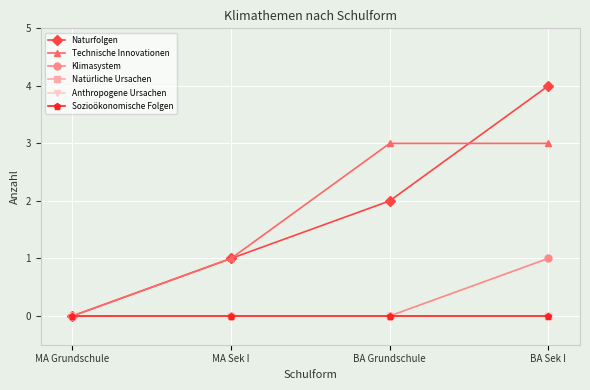

What is the difference between the maximum and second lowest values in the Technische Innovationen series?

2